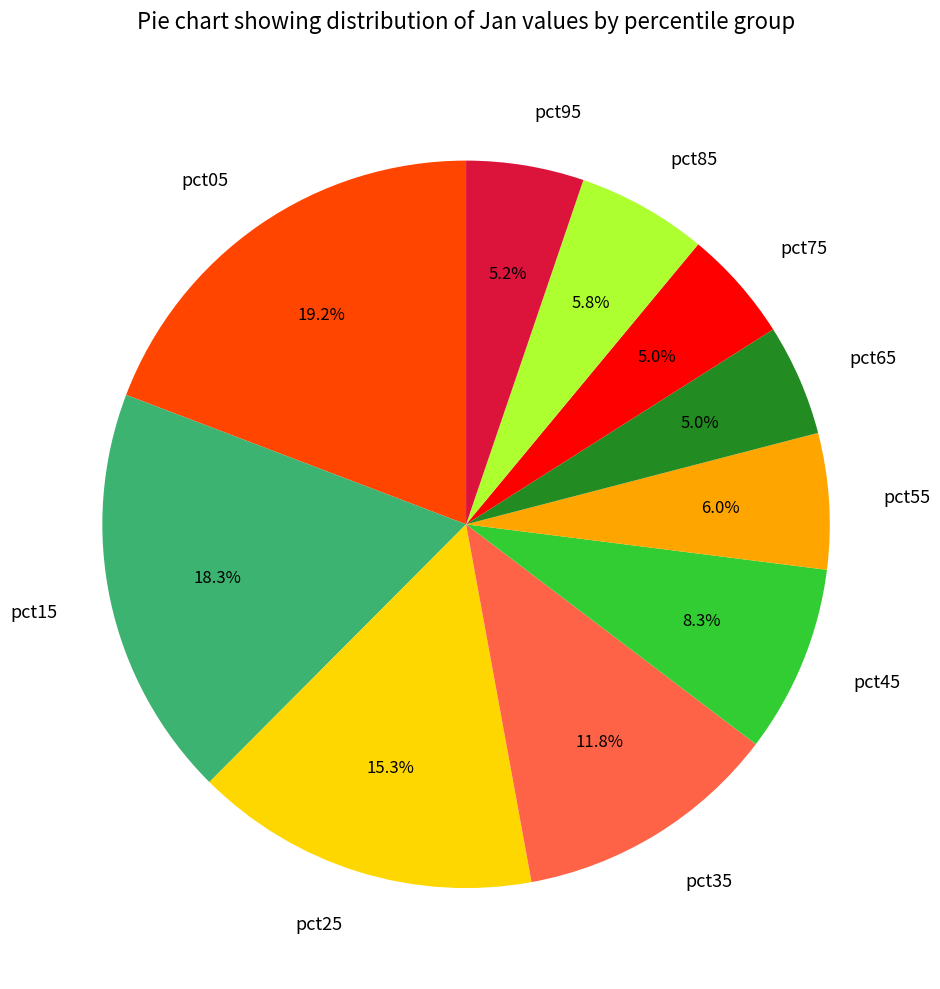

What is the ratio of the value at pct95 to the value at pct85?

0.9